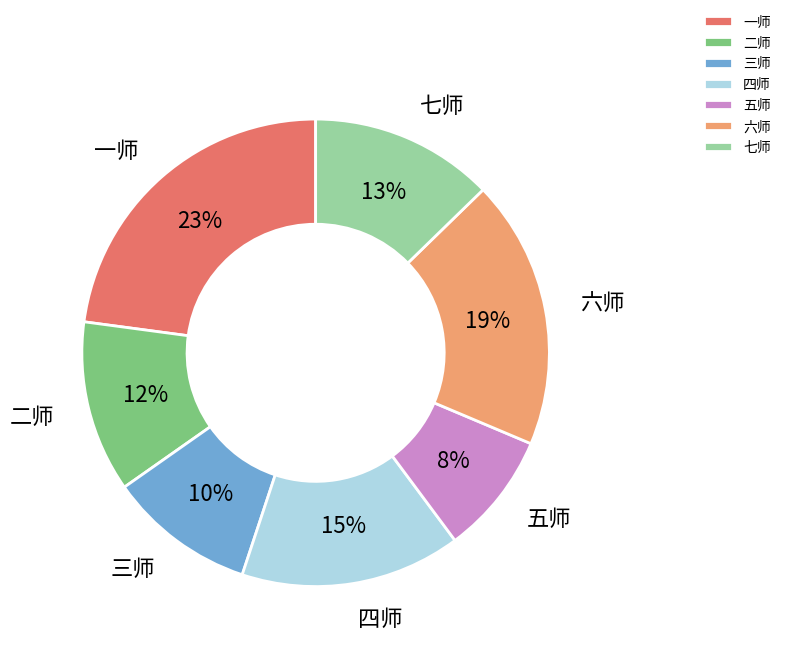

Which slice is the smallest?

五师